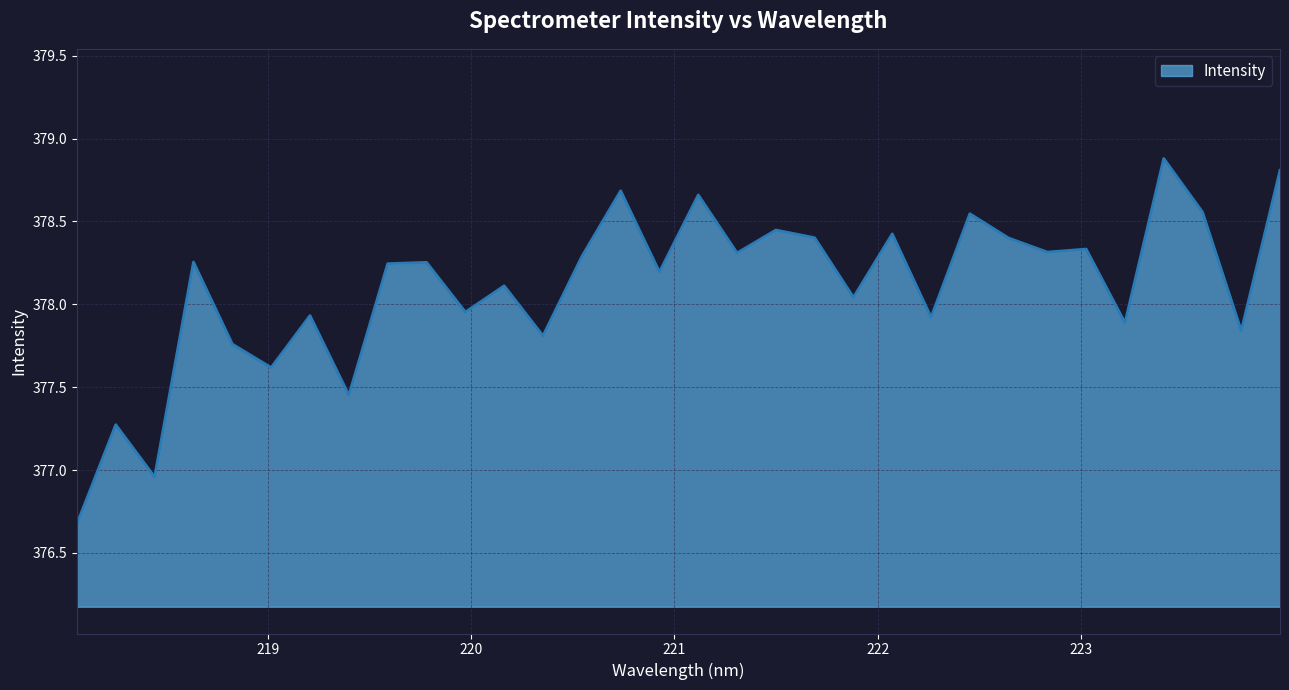

What is the difference between the maximum and minimum values?

2.2